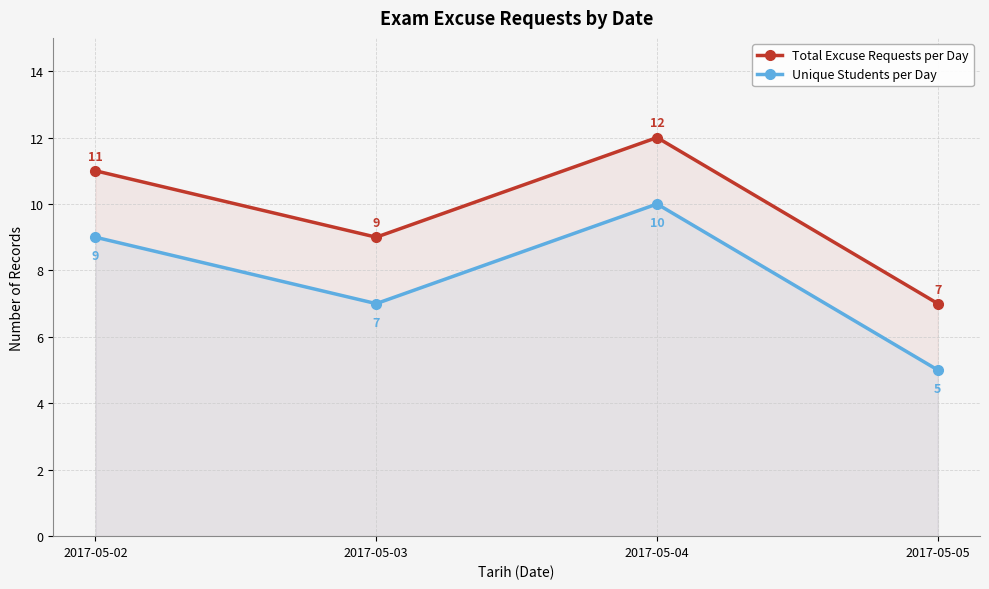

True or false: Total Excuse Requests per Day and Unique Students per Day intersect in this chart.

False